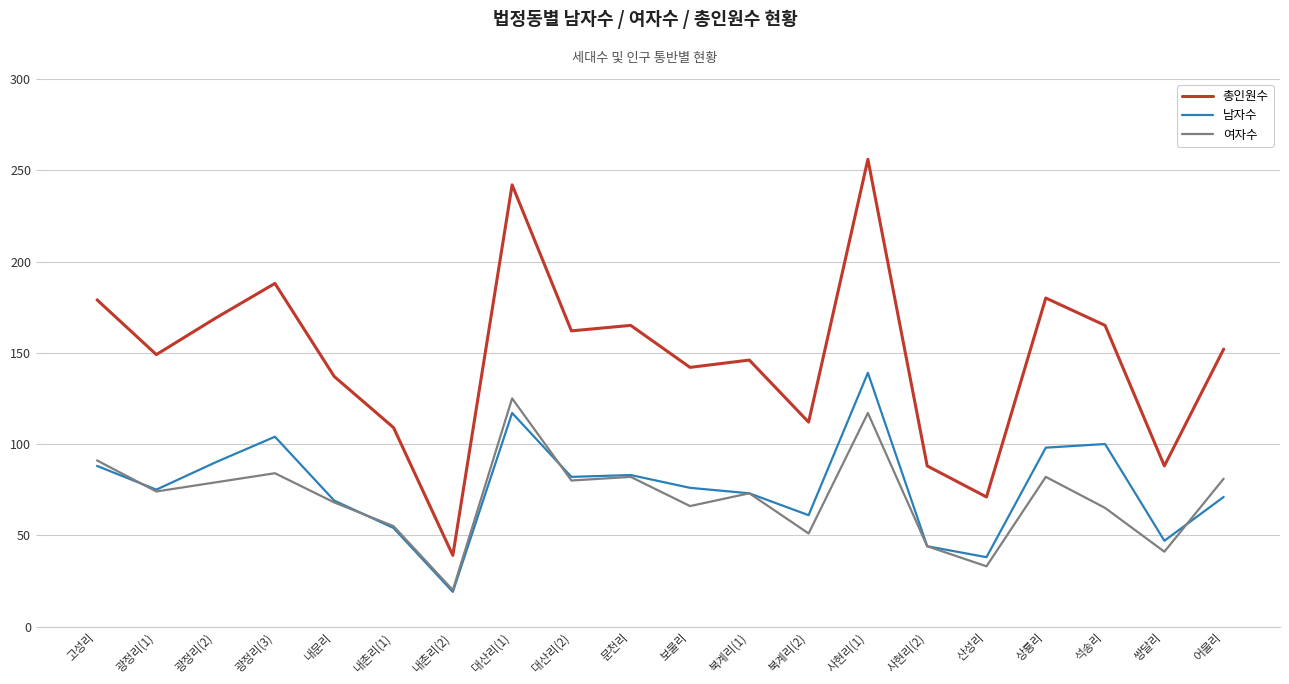

Which category has the lowest value across all series?

내촌리(2)